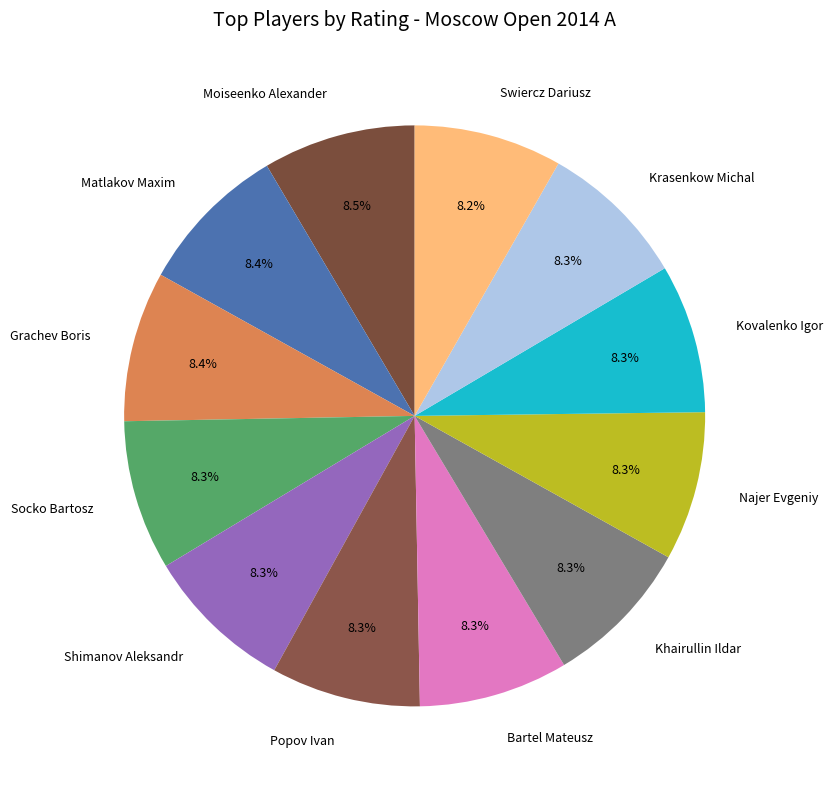

To the nearest percent, what is the average slice percentage?

8%